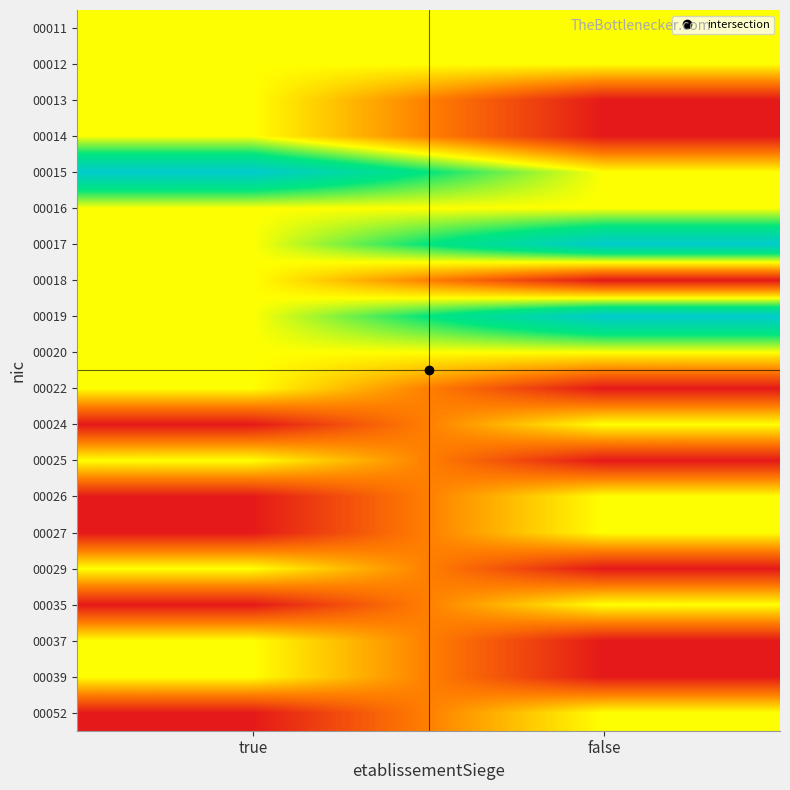

At which category does the chart reach its peak across all series?

true